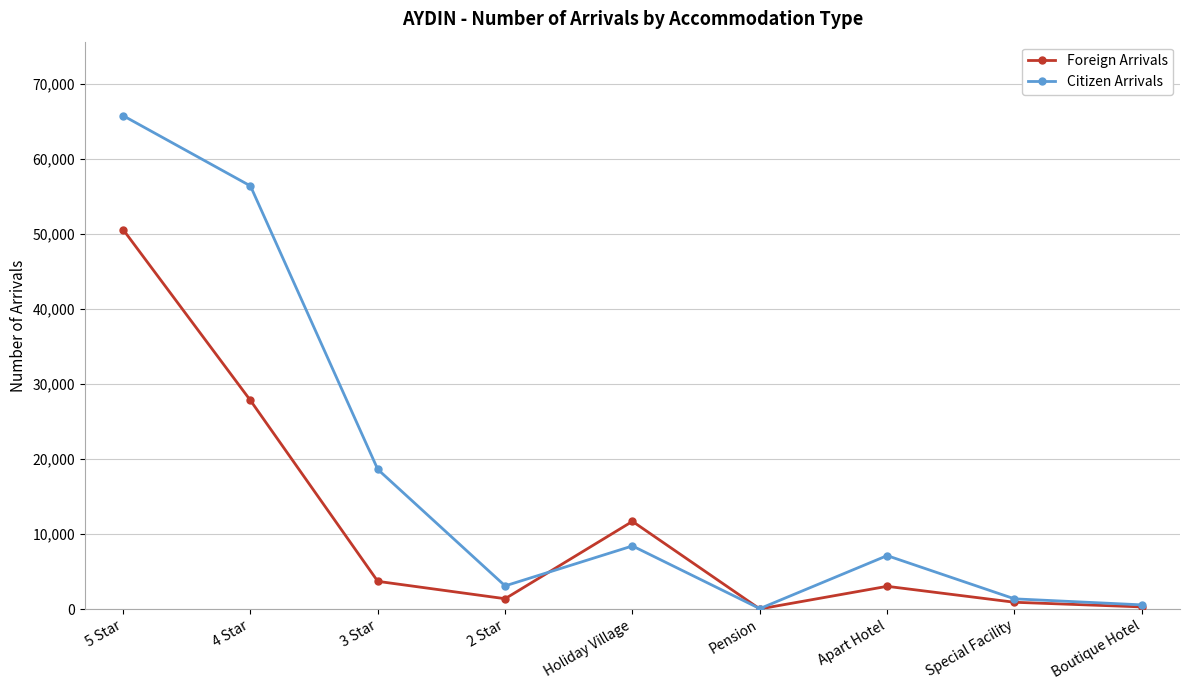

Between Apart Hotel and Special Facility, which series saw the biggest shift?

Citizen Arrivals